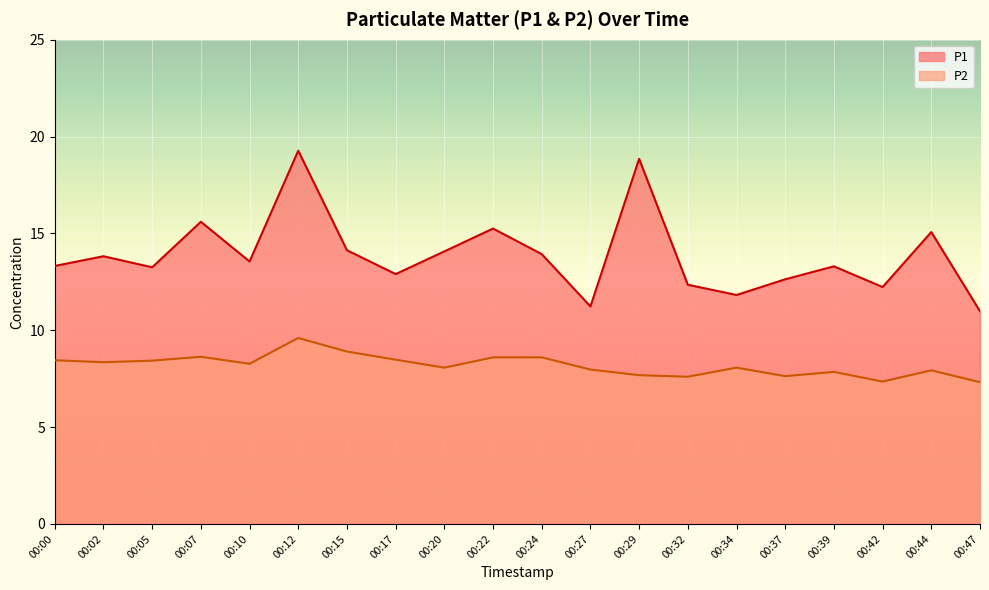

At which category is the sum across all series the highest?

00:12